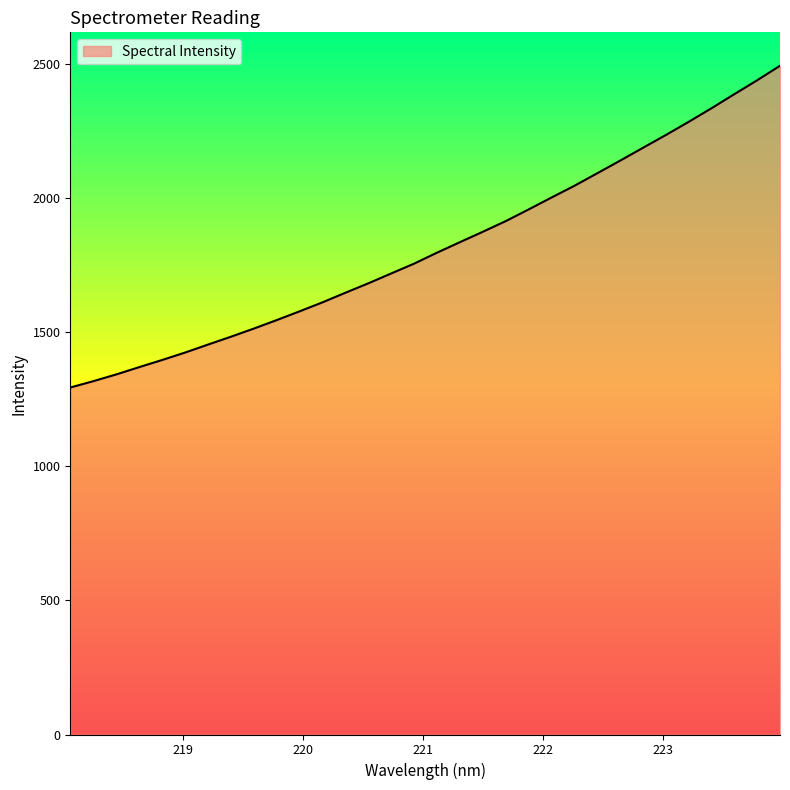

What is the smallest value displayed?

1293.1